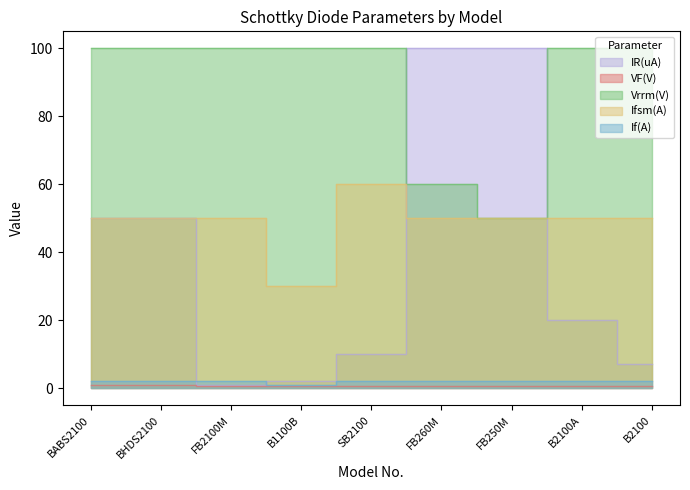

True or false: IR(uA) and VF(V) cross at least once.

False